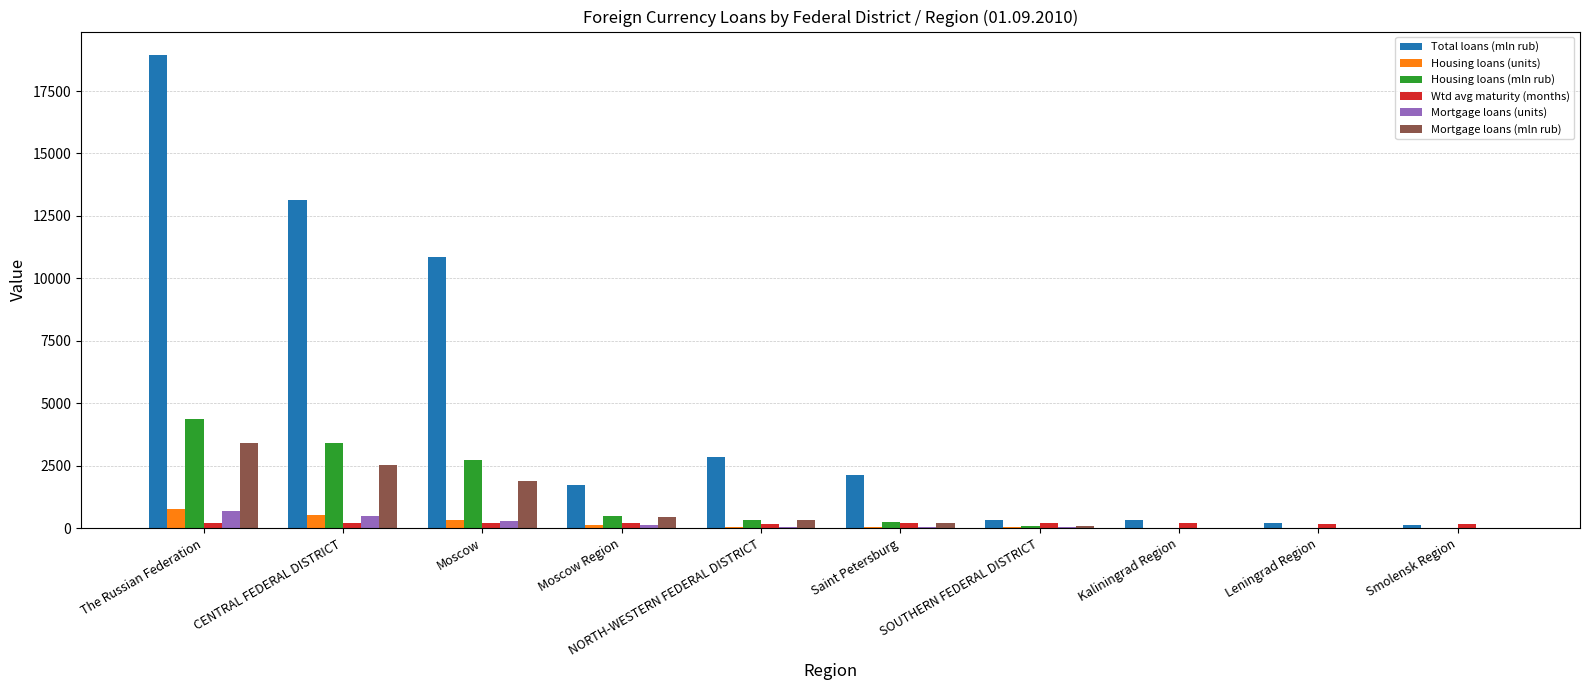

At which category is the sum across all series the highest?

The Russian Federation